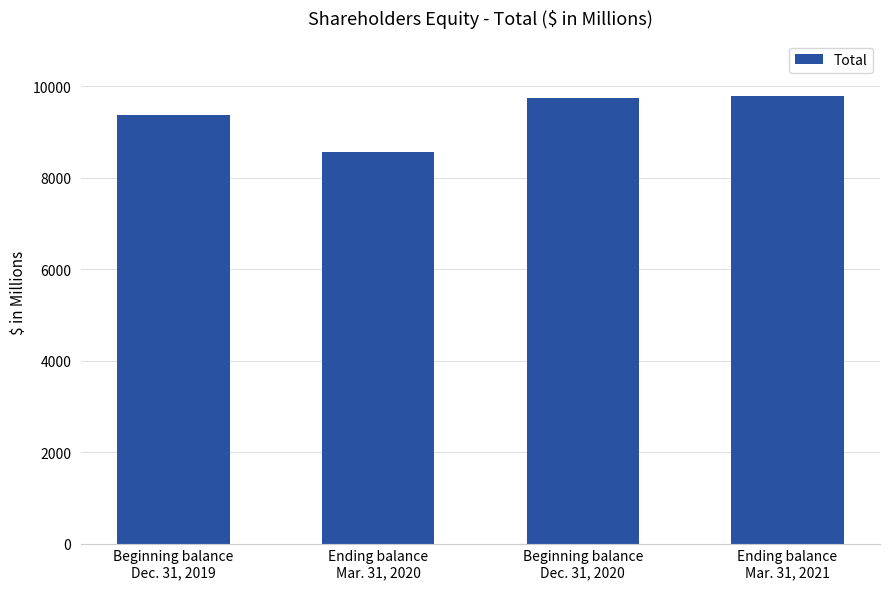

Between Beginning balance
Dec. 31, 2020 and Beginning balance
Dec. 31, 2019, which is larger?

Beginning balance
Dec. 31, 2020